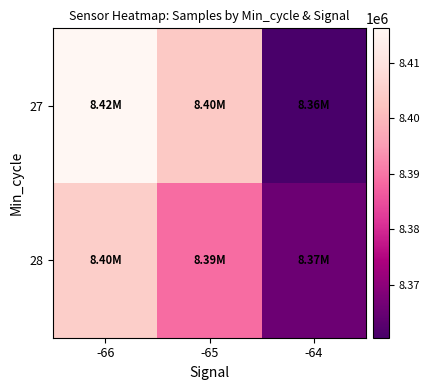

At how many categories does at least one series exceed 8381643?

2